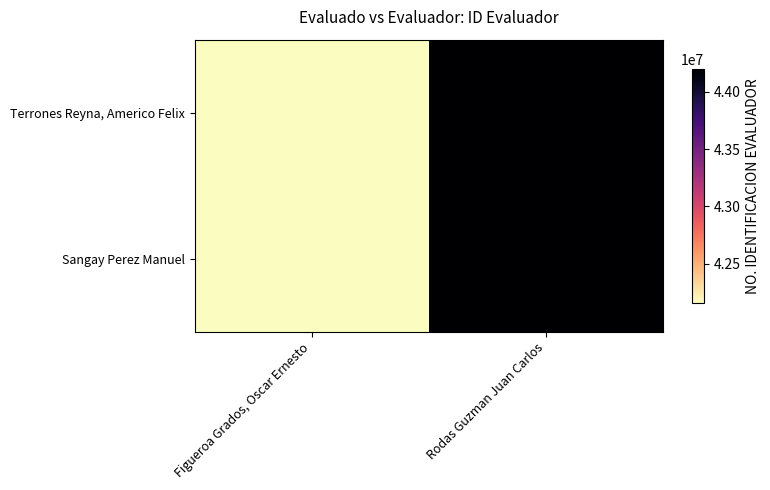

What is the minimum value shown in the chart?

42162371